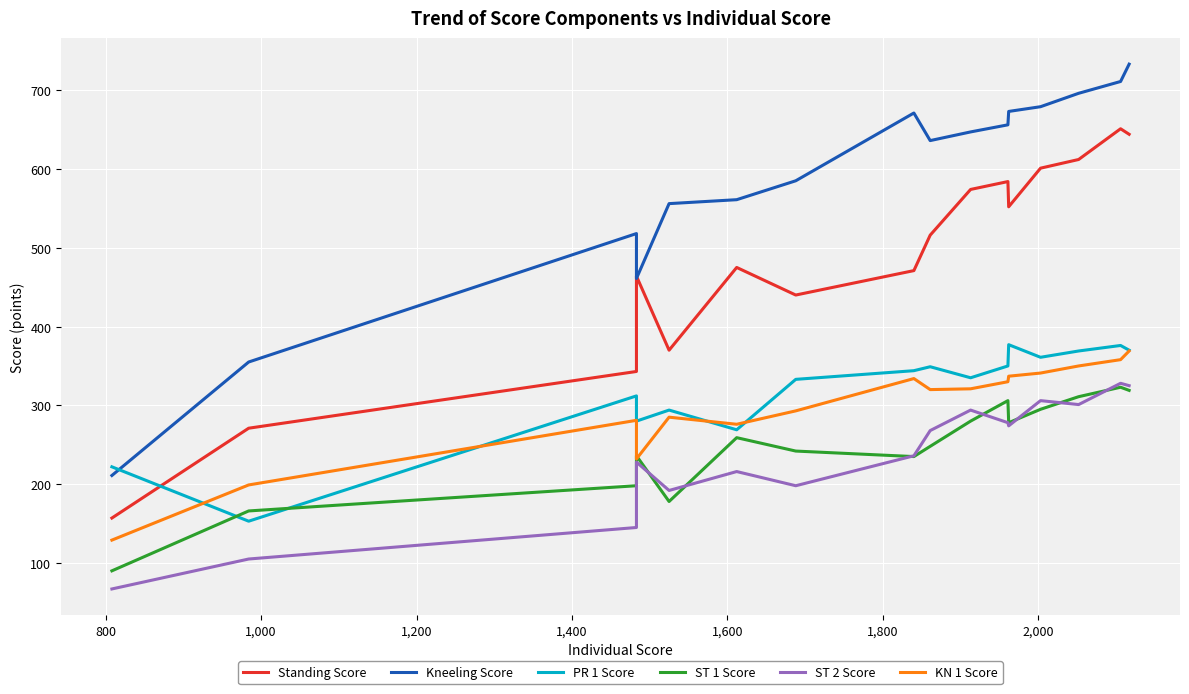

What are all the series names shown in the legend?

Standing Score, Kneeling Score, PR 1 Score, ST 1 Score, ST 2 Score, KN 1 Score